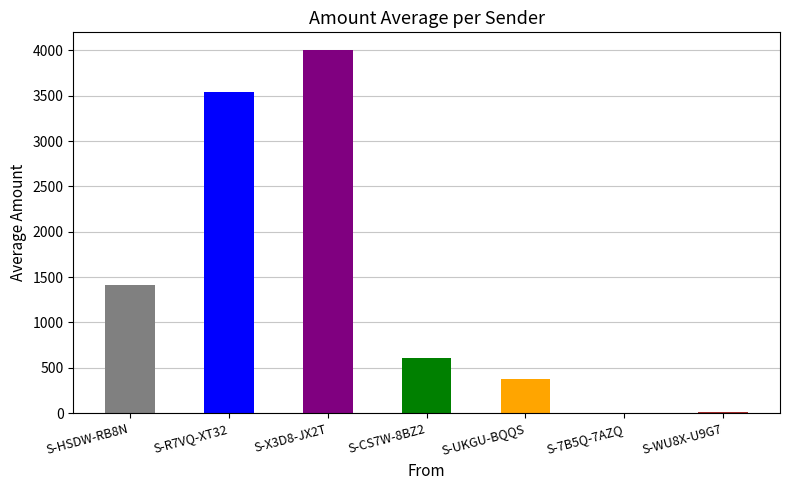

What is the maximum value shown in the chart?

4000.0